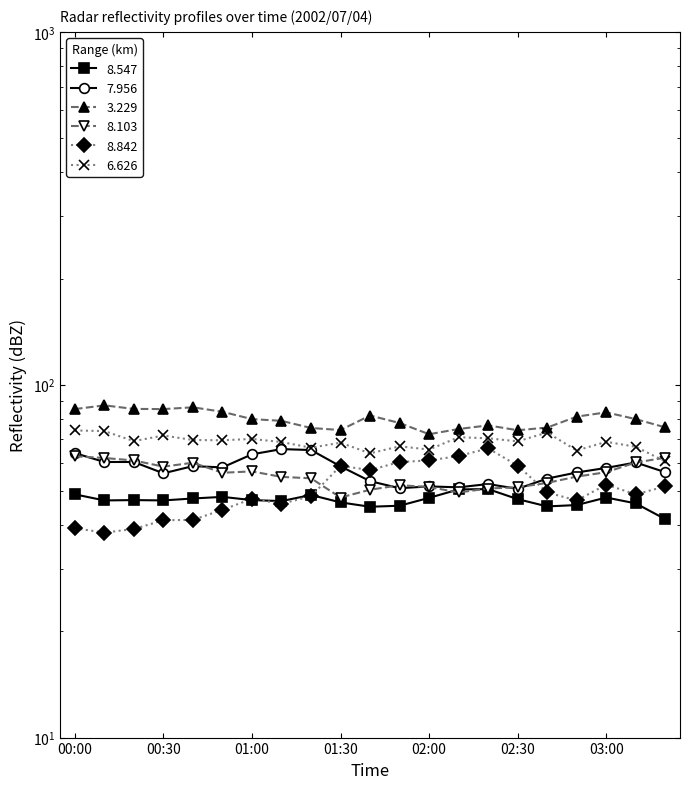

Where is 7.956 nearest to the value 58?

03:00